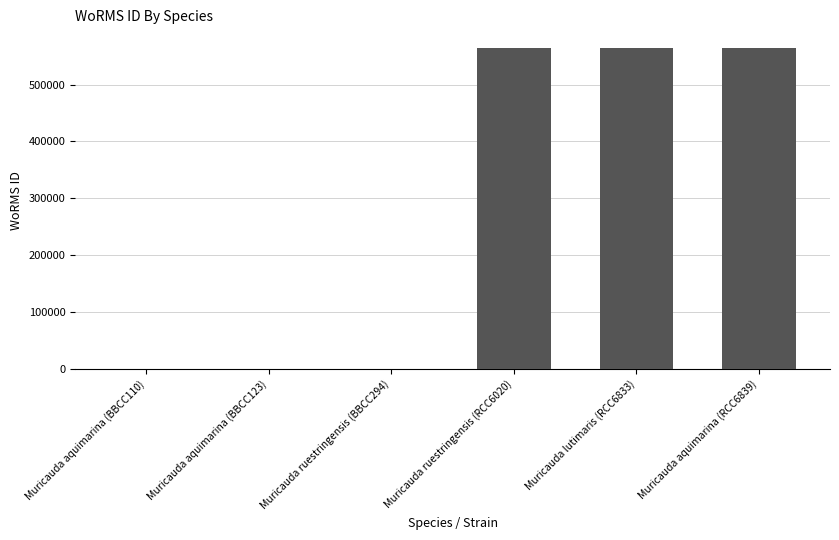

Does the chart contain stacked bars?

No